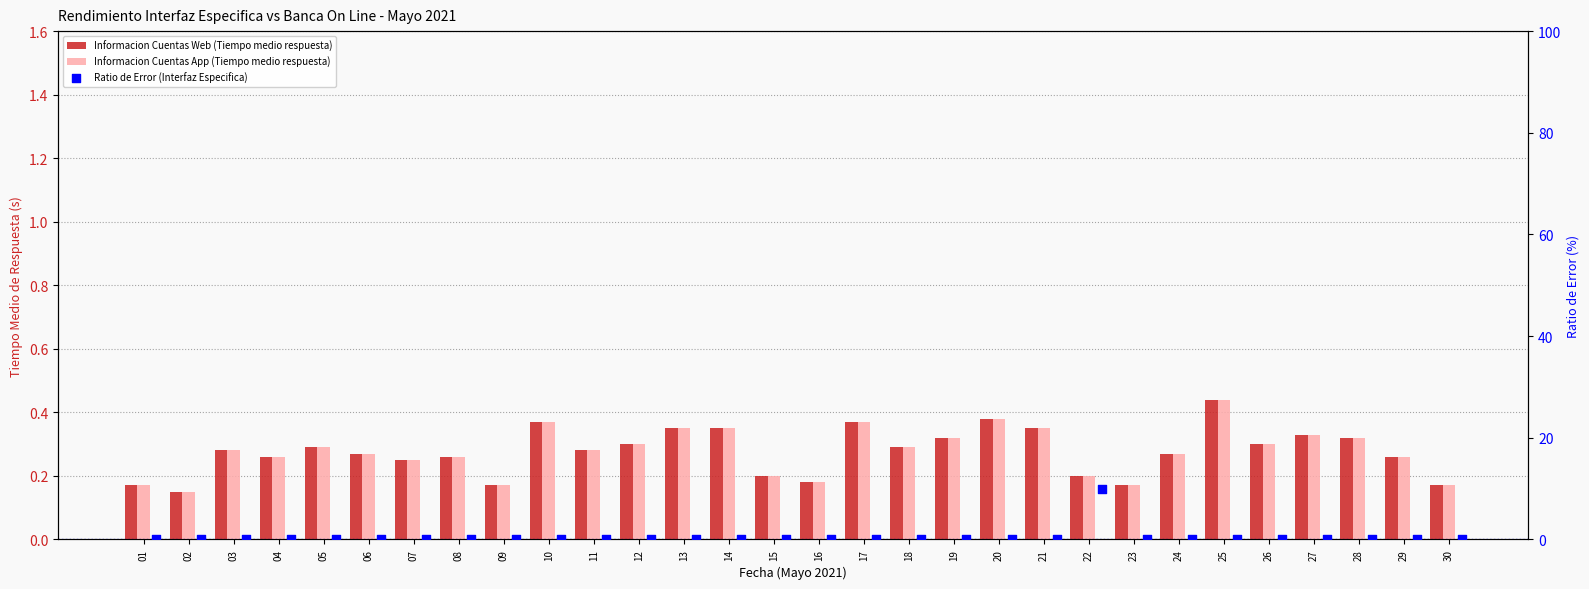

Is the value of Ratio de Error (Interfaz Especifica) at 22 greater than the value of Informacion Cuentas Web (Tiempo medio respuesta) at 23?

Yes